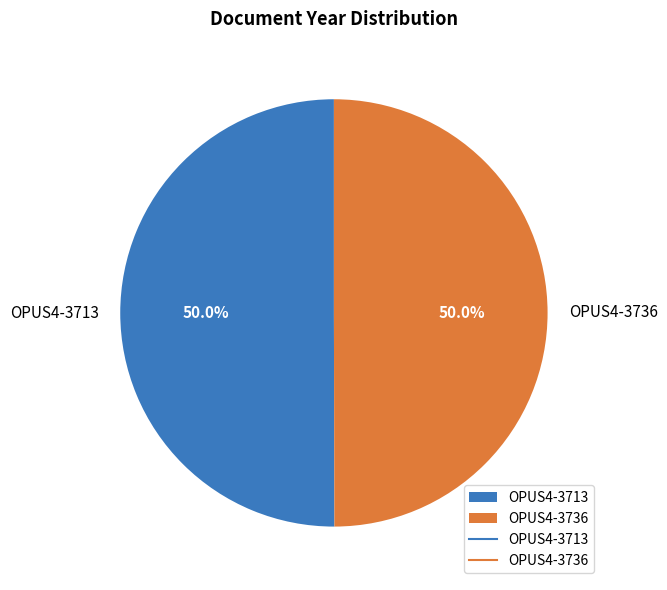

What is the ratio of the value at OPUS4-3713 to the value at OPUS4-3736?

1.0